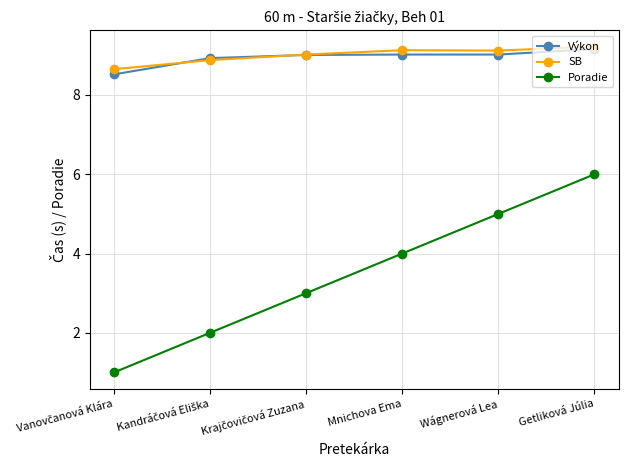

The value of Poradie at Wágnerová Lea is 6.6. True or false?

False